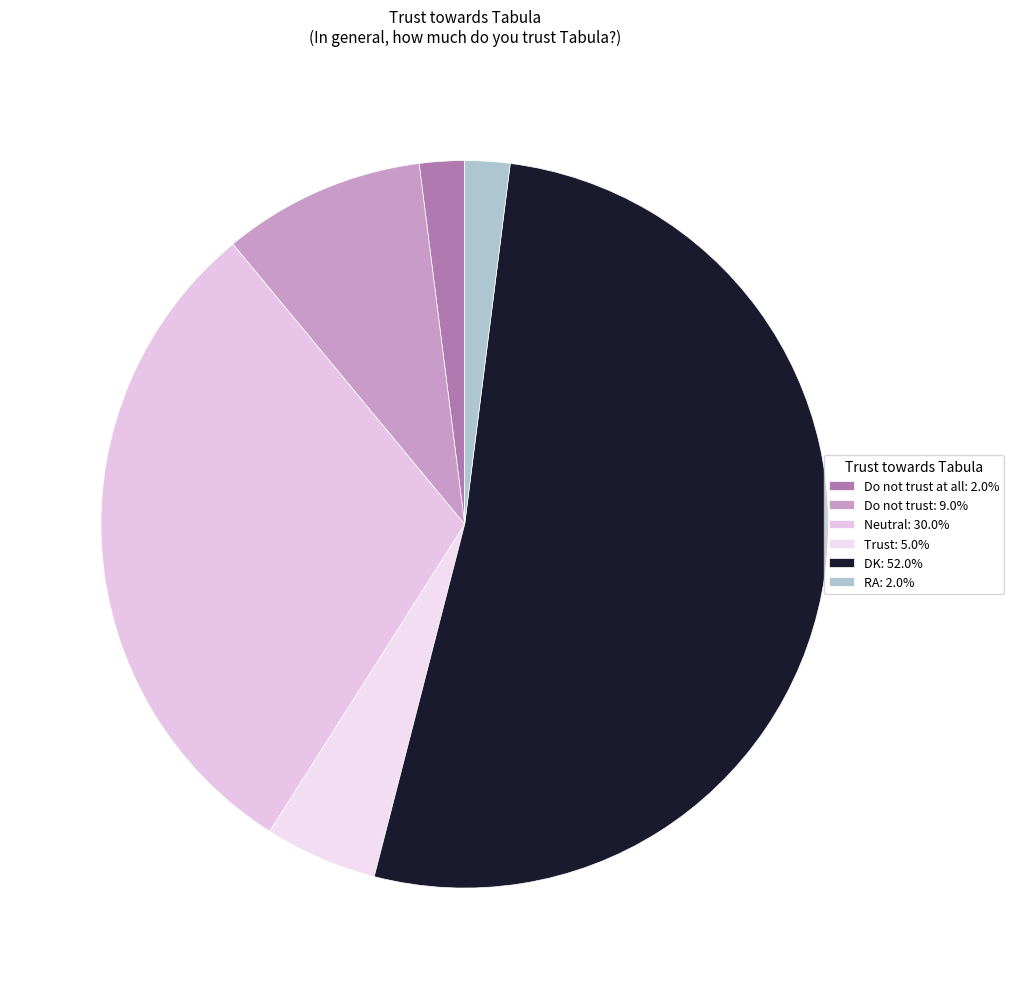

Count the number of slices in the pie.

6